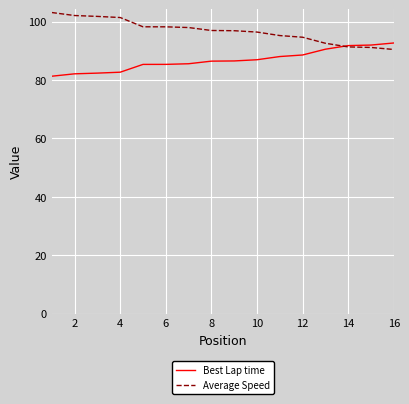

What is the lowest value of the Average Speed series?

90.5